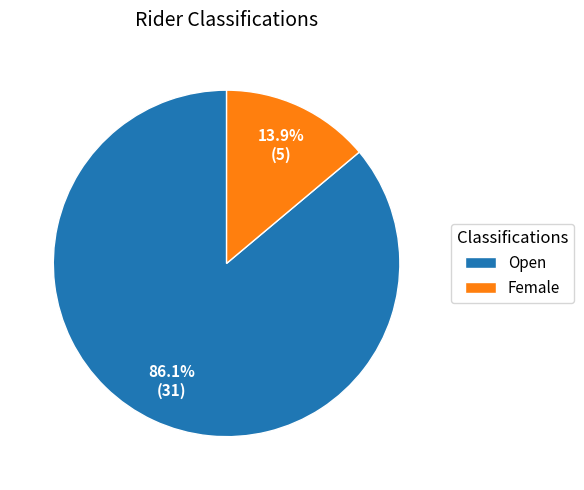

Is there a majority slice in this chart?

Yes